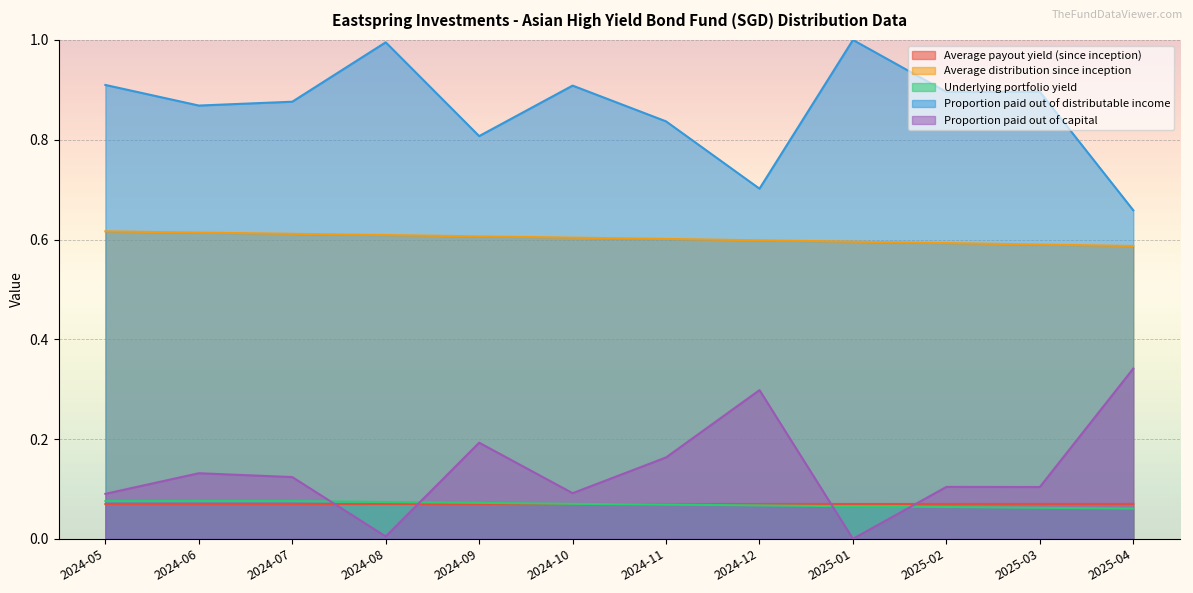

True or false: Average payout yield (since inception) and Proportion paid out of distributable income cross at least once.

False